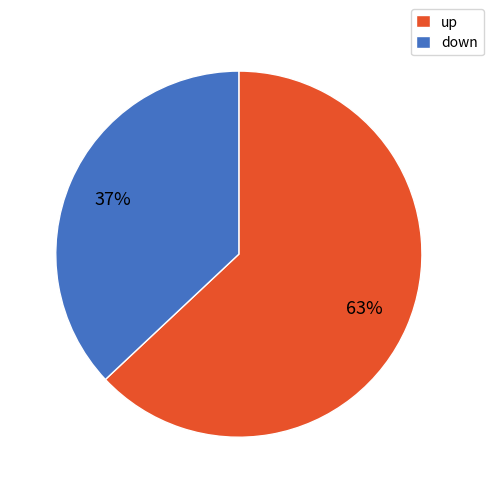

To the nearest percent, what is the difference between the largest and smallest slice percentages?

26%